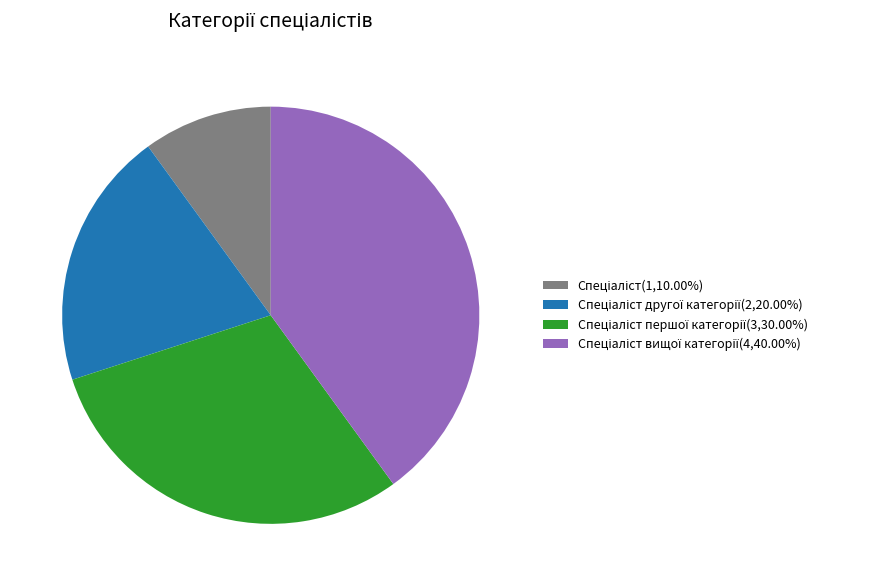

Is there a majority slice in this chart?

No